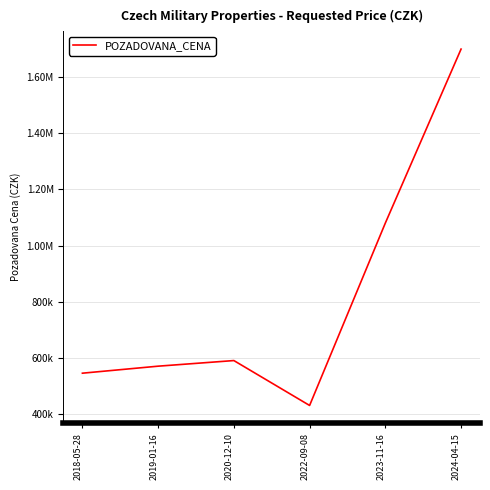

What is the approximate value at 2023-11-16, to the nearest 100?

1080000